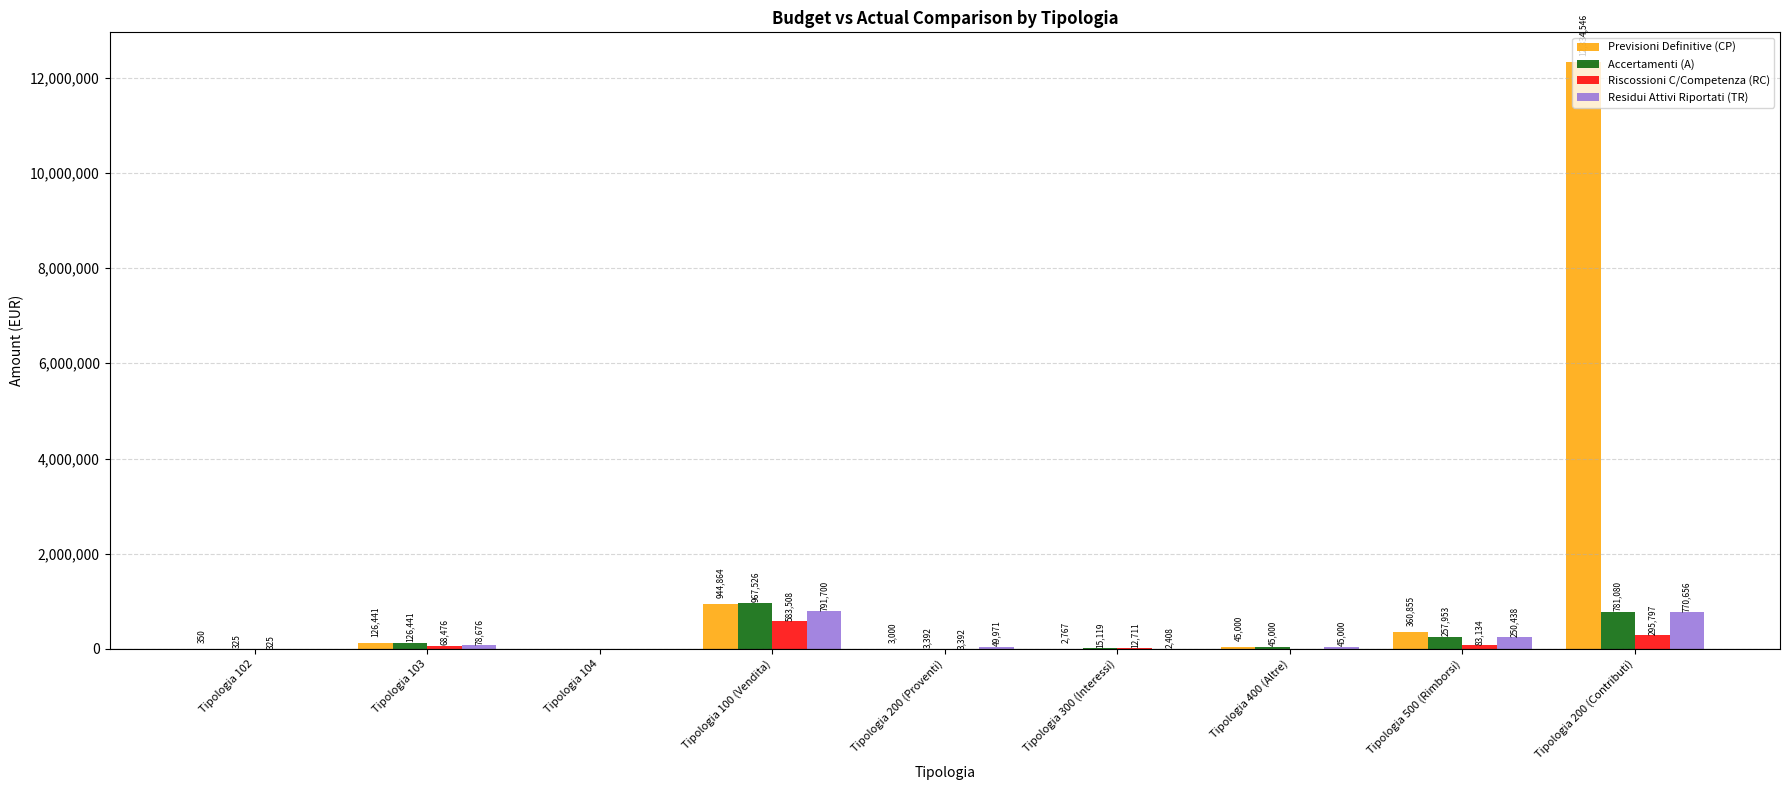

What is the greatest value displayed?

12334546.3